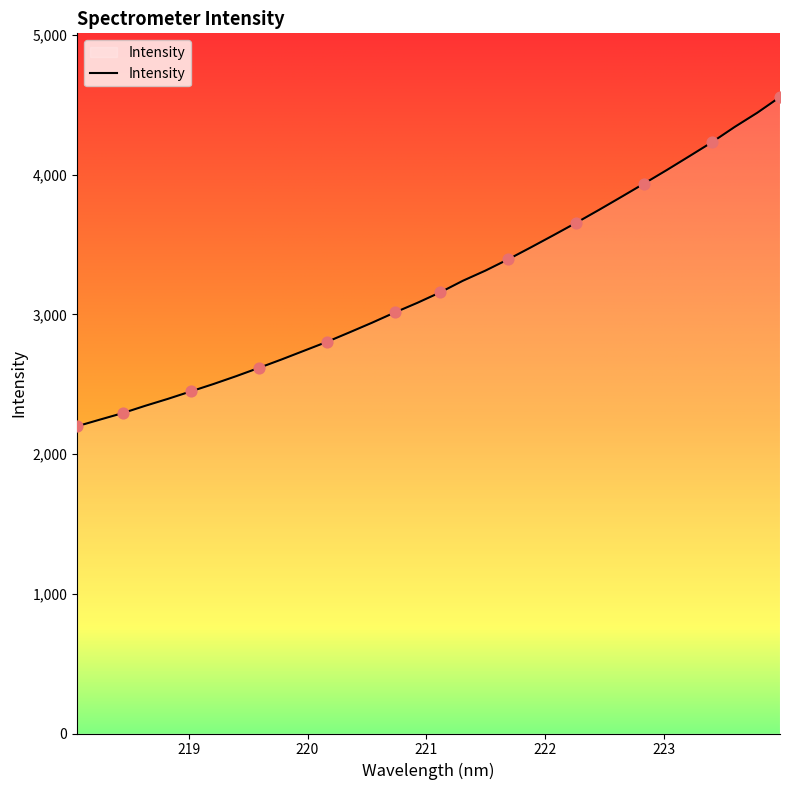

What is the smallest value displayed?

2199.2